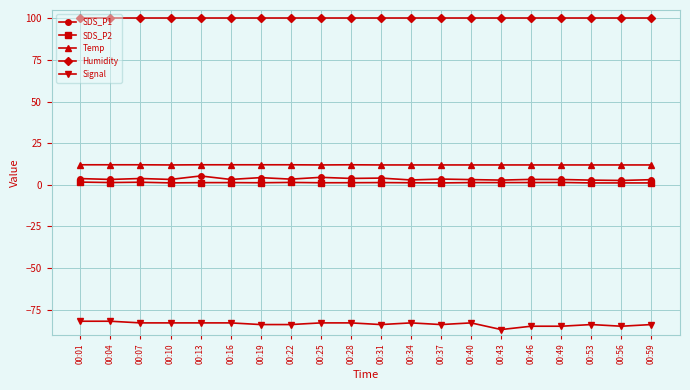

True or false: Humidity and Signal intersect in this chart.

False